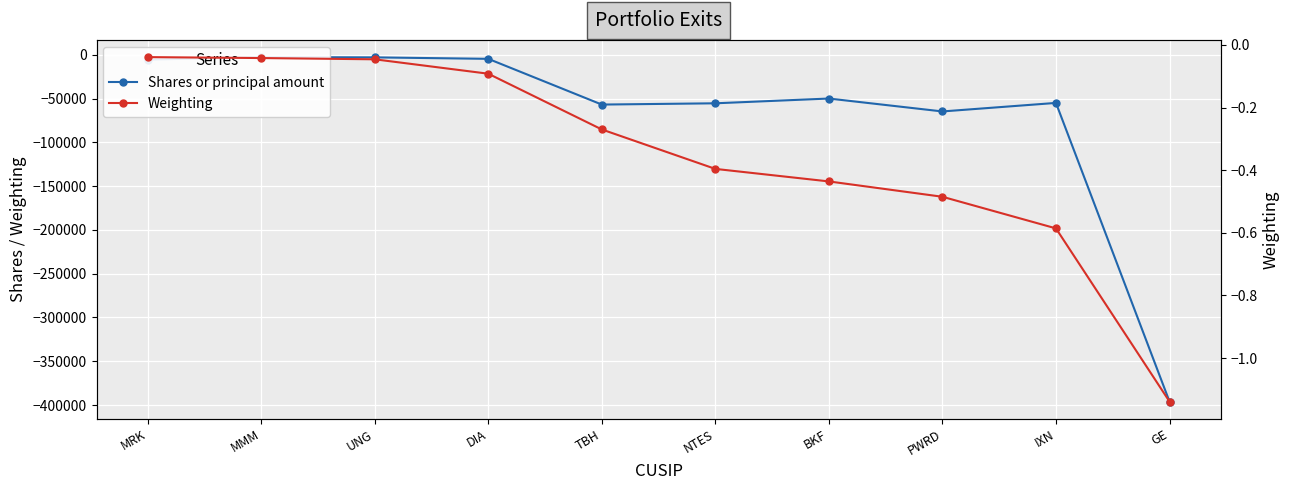

What is the average value of the Shares or principal amount series?

-69410.6